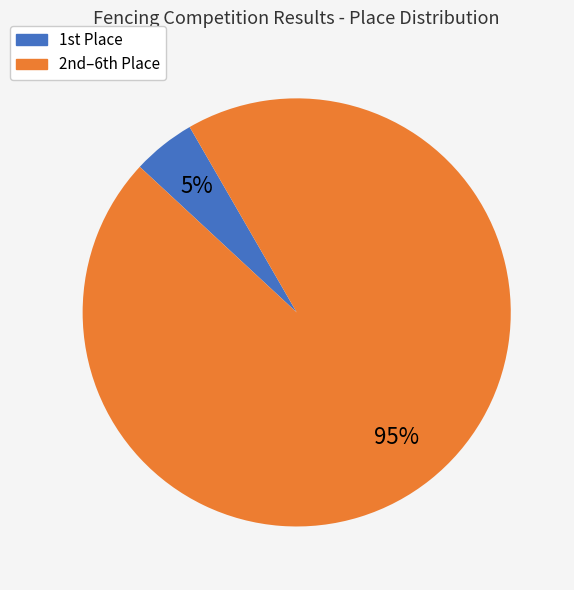

Is there any slice that represents more than half of the pie?

Yes